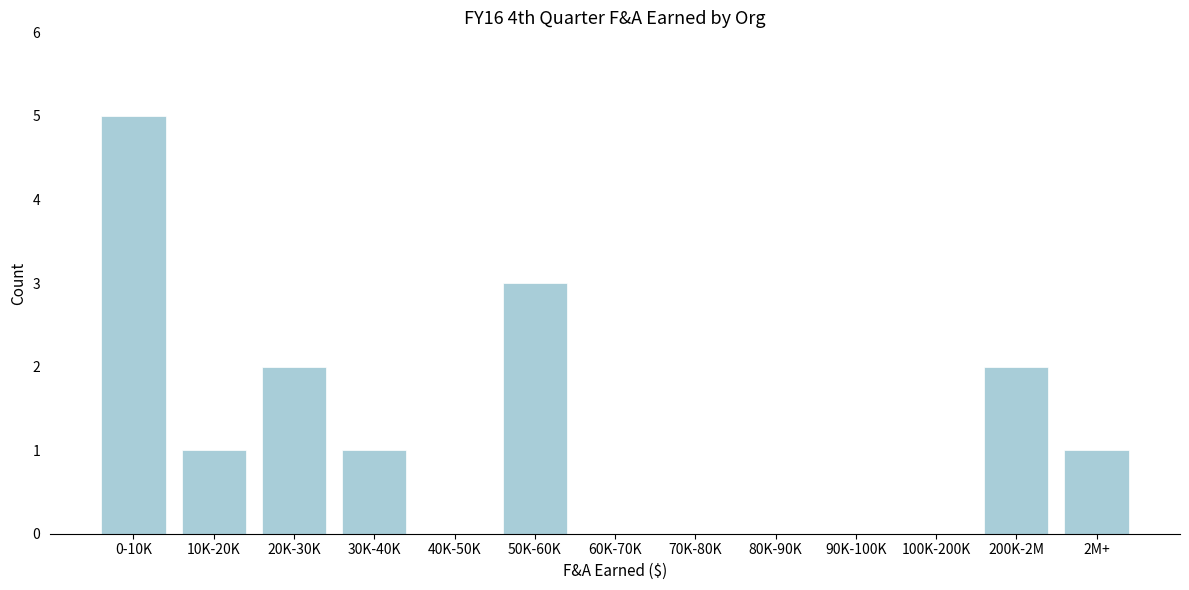

Reading left to right, extract all data points from this chart.

0-10K=5	10K-20K=1	20K-30K=2	30K-40K=1	40K-50K=0	50K-60K=3	60K-70K=0	70K-80K=0	80K-90K=0	90K-100K=0	100K-200K=0	200K-2M=2	2M+=1